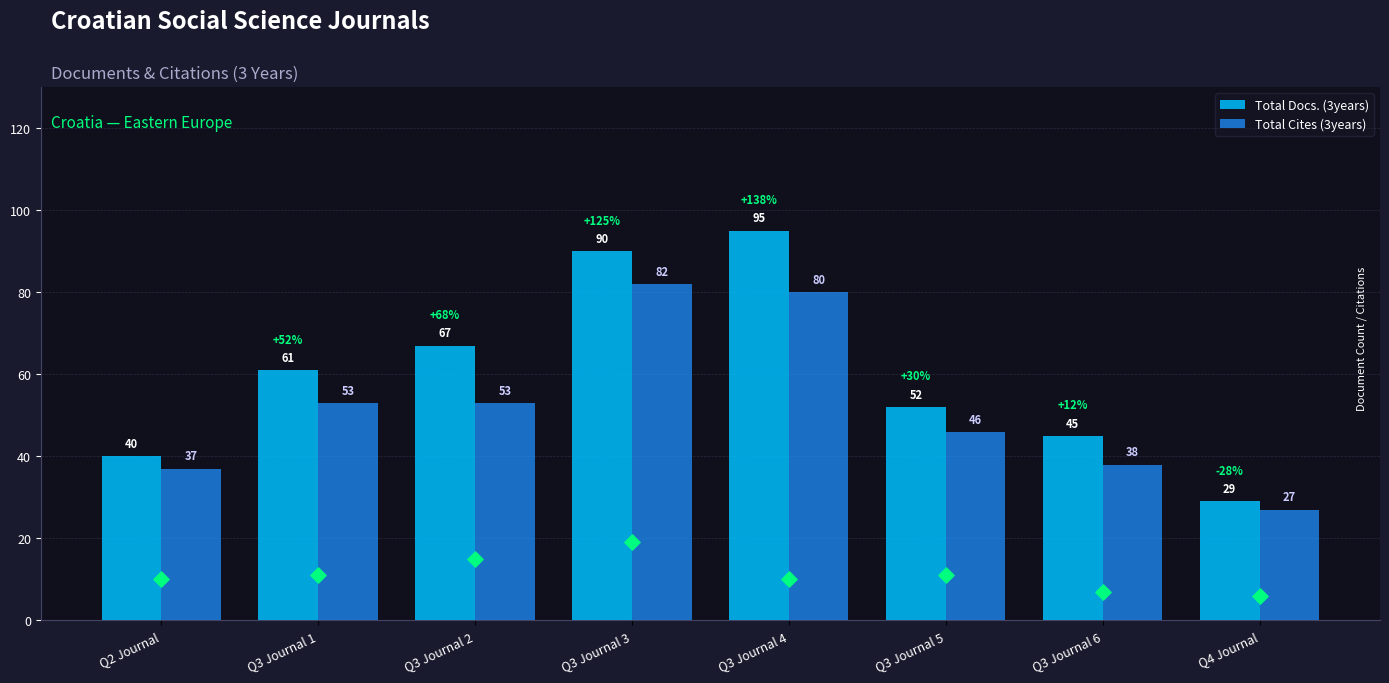

What are all the series names shown in the legend?

Total Docs. (3years), Total Cites (3years)